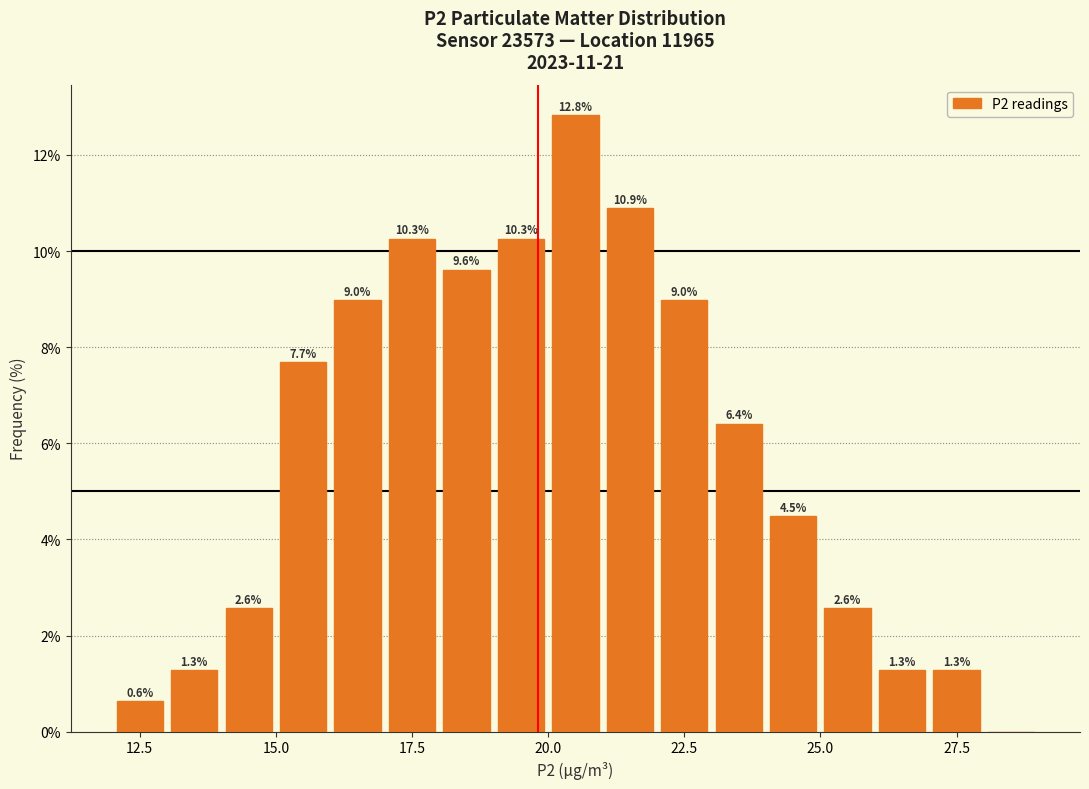

Around what value on the x-axis is the tallest bar? Give the approximate position of its centre, as read against the axis.

20.5